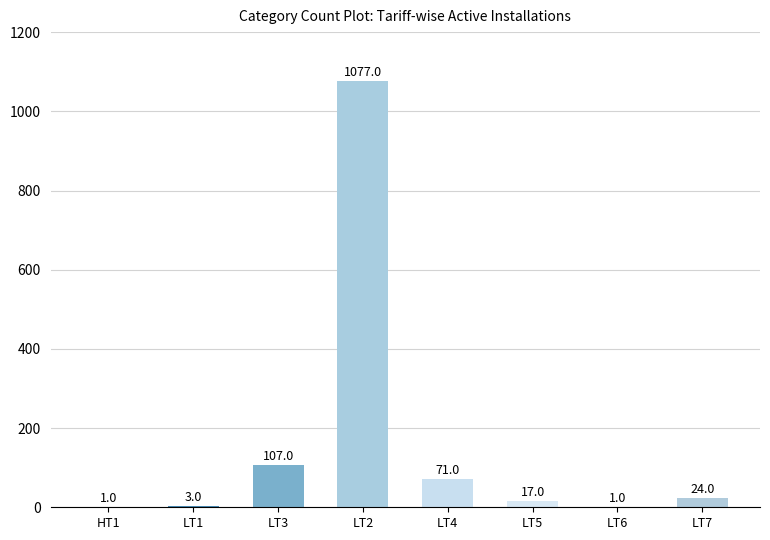

What is the approximate value at LT3, to the nearest 100?

100